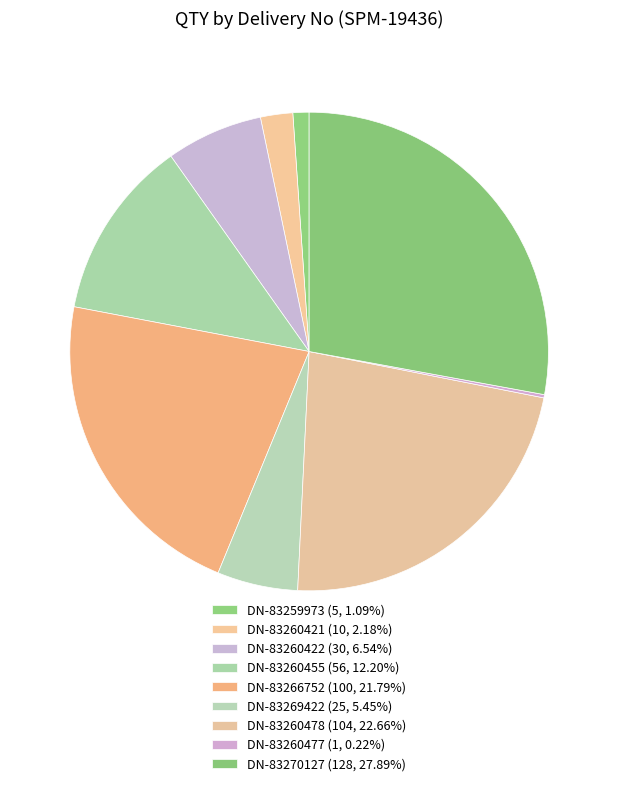

How many segments does this pie chart have?

9